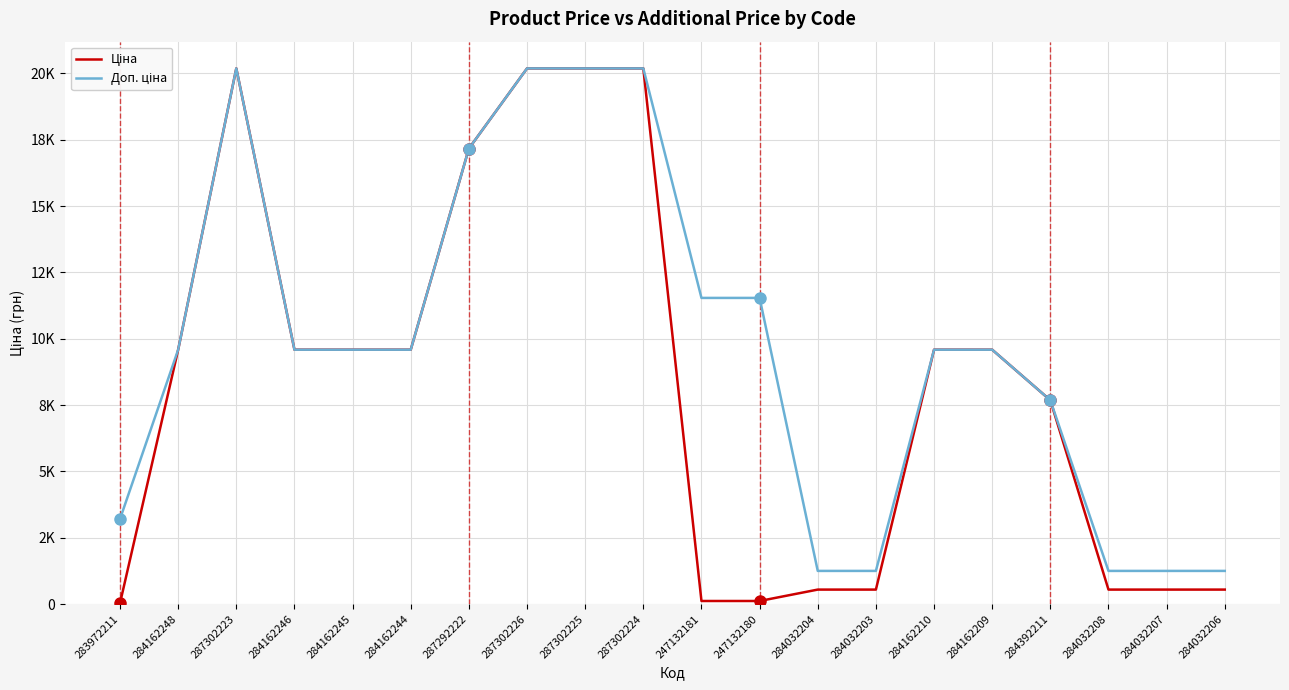

Which category has the highest value across all series?

287302223